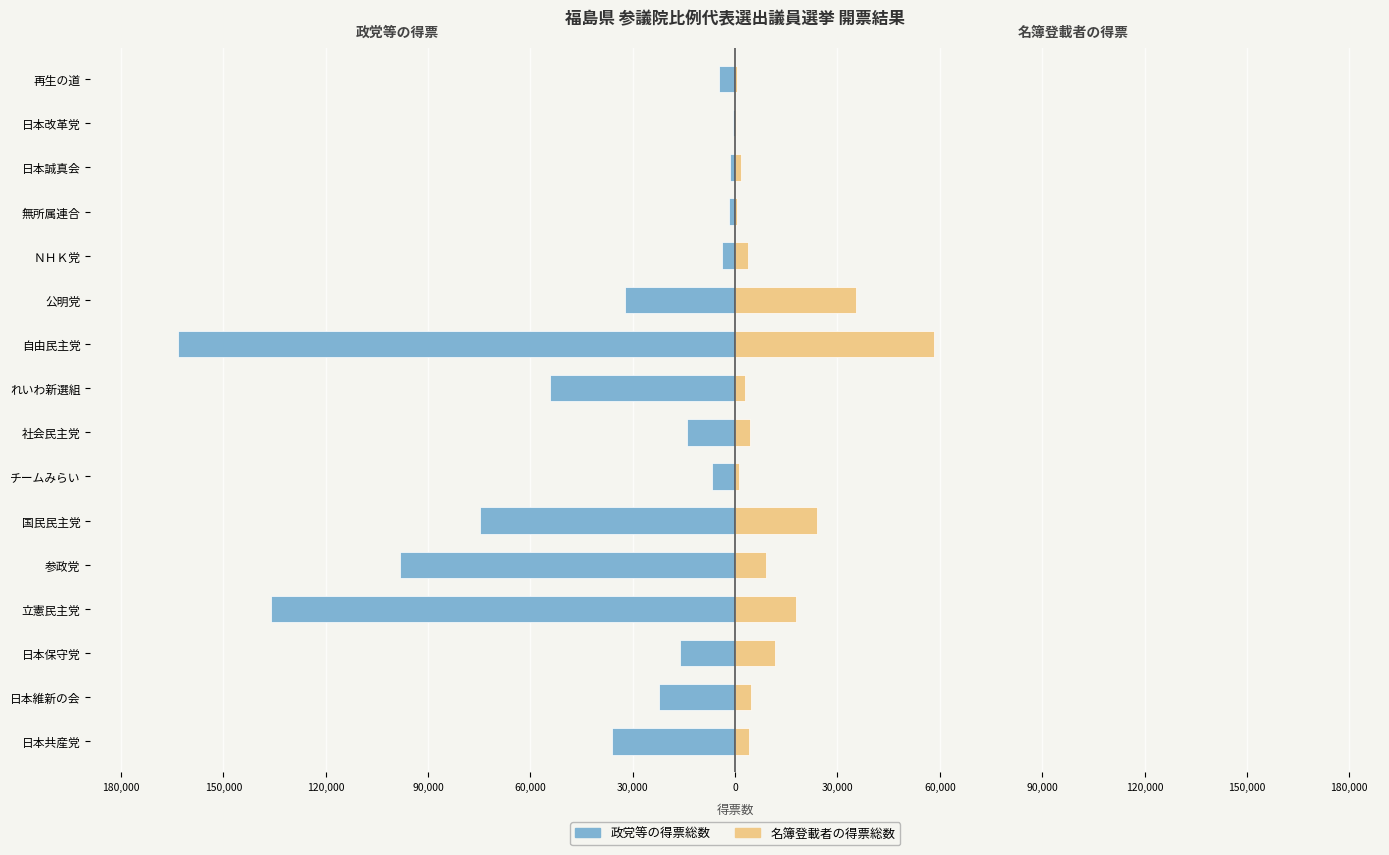

Is the value of 政党等の得票総数 at 90,000 greater than the value of 名簿登載者の得票総数 at 0?

No